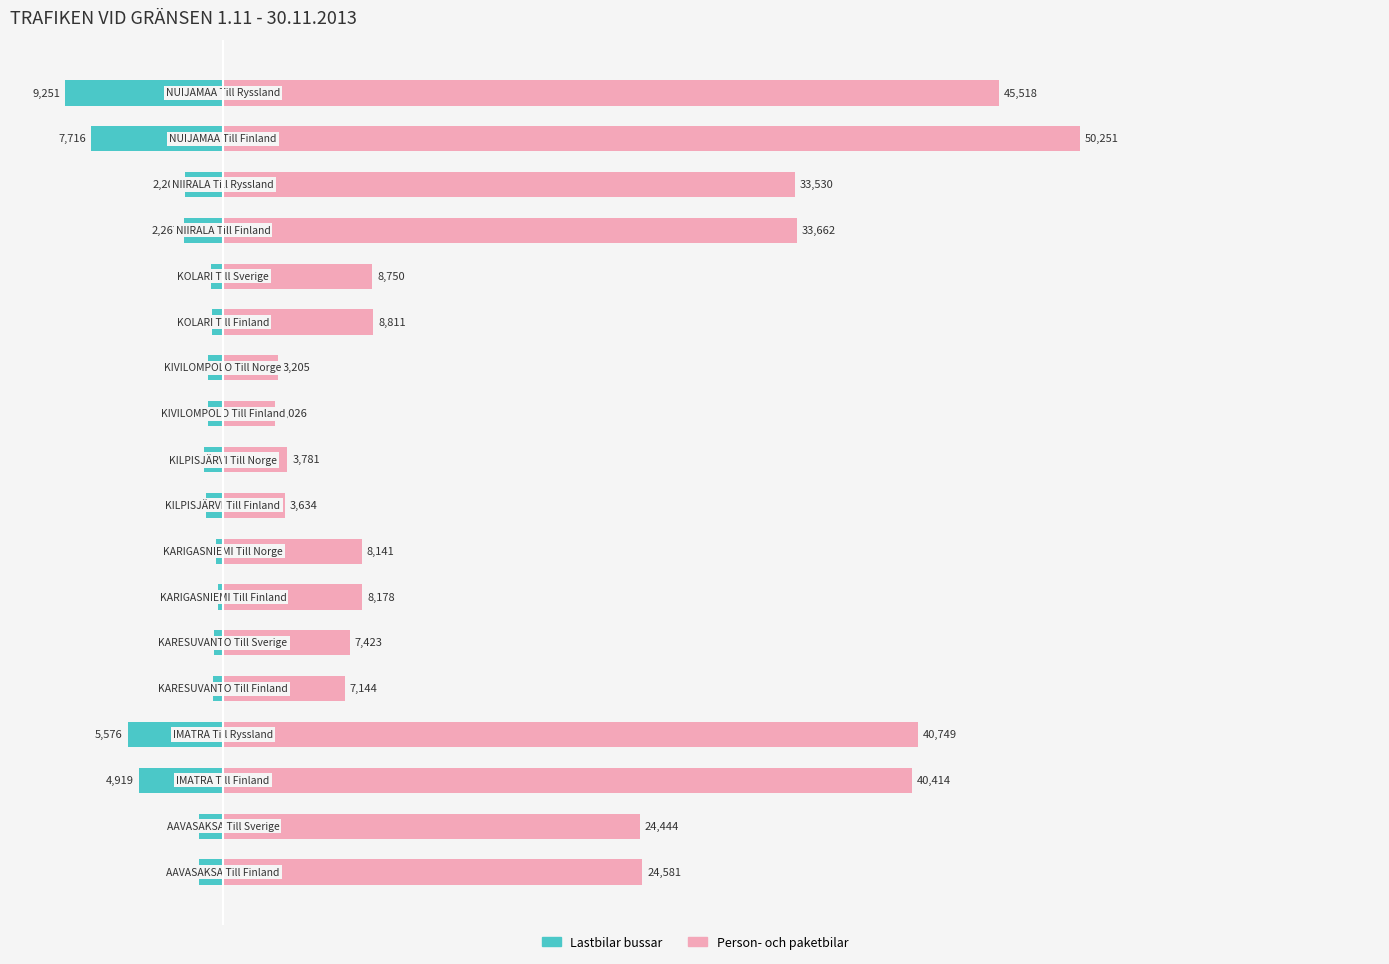

What position from the right is 0?

16